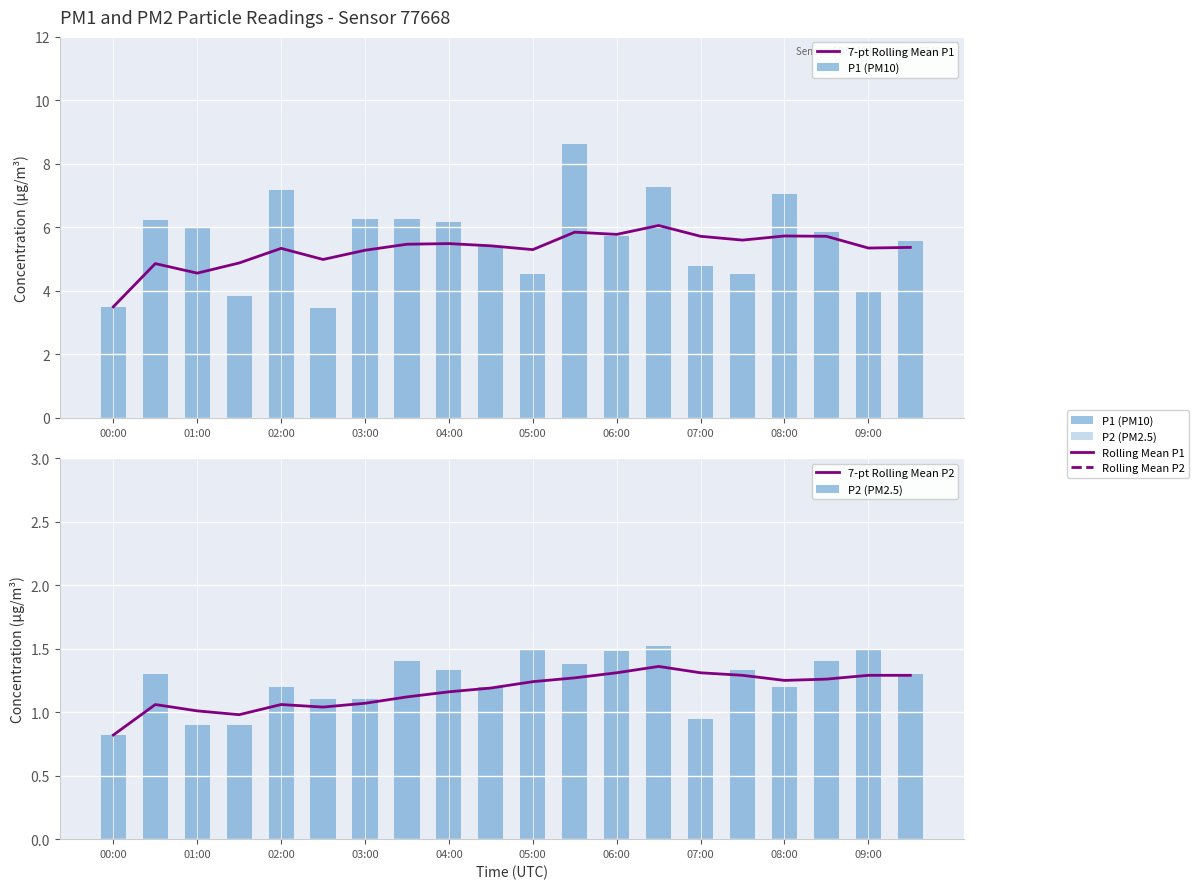

How many groups of bars are there?

20